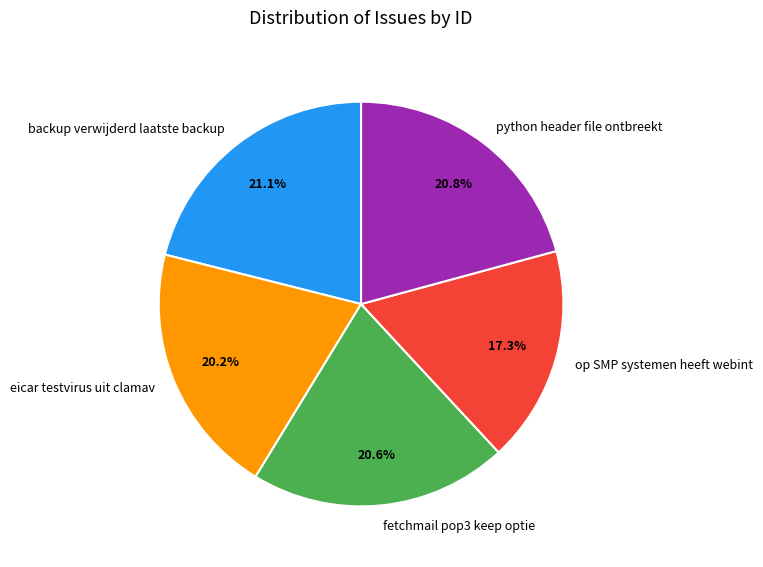

What is the ratio of the value at python header file ontbreekt to the value at fetchmail pop3 keep optie?

1.0